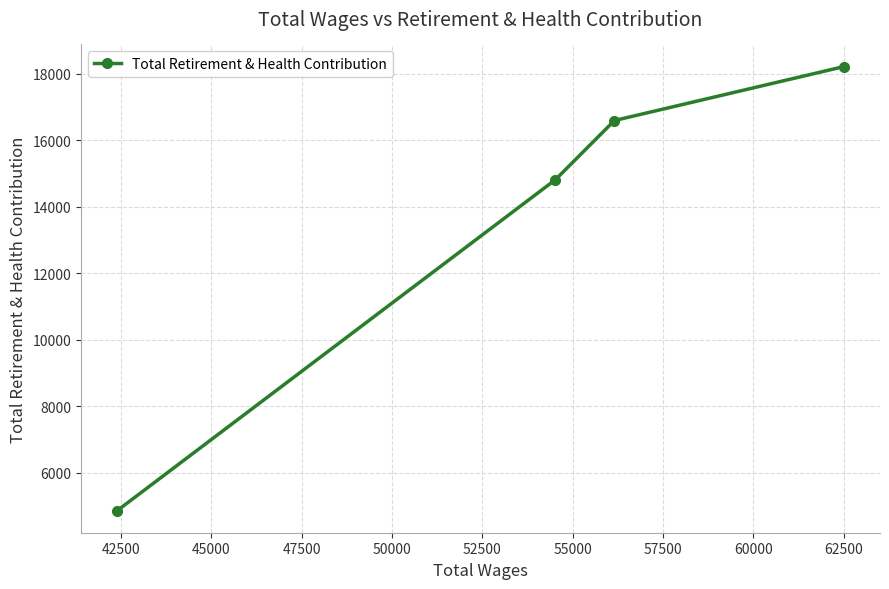

What is the difference between the maximum and minimum values?

13345